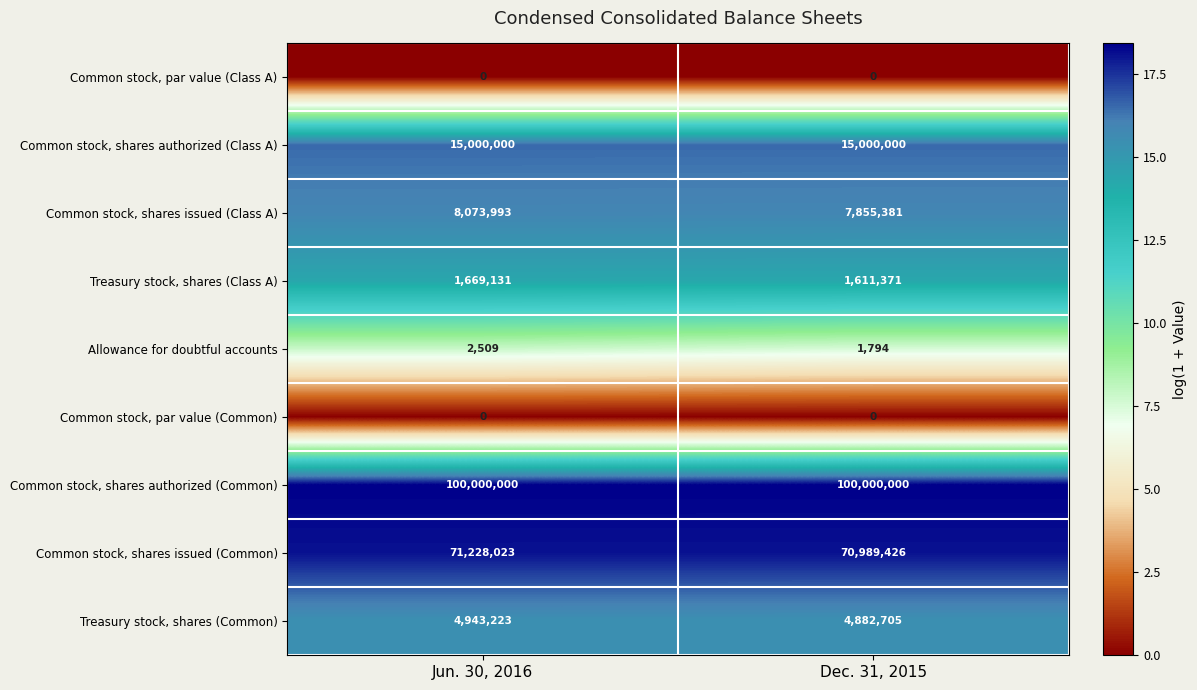

What is the spread (max minus min) of values at Dec. 31, 2015?

100000000